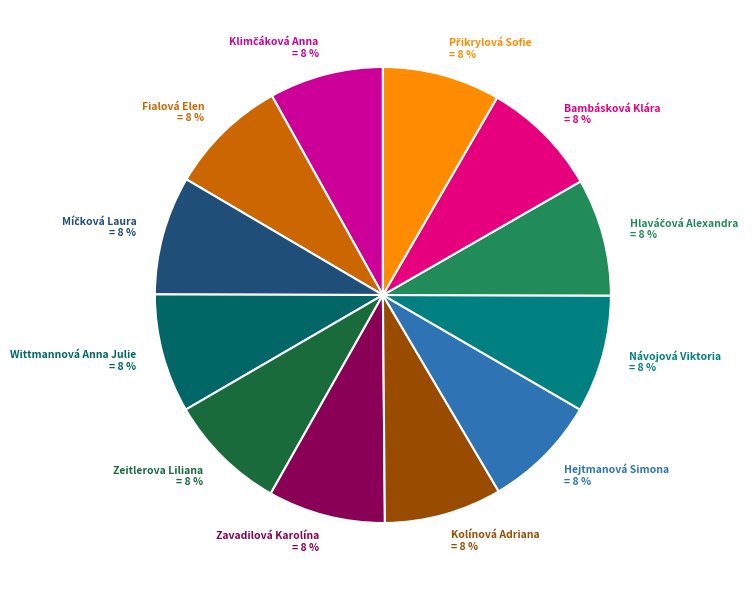

Does any single category account for the majority?

No